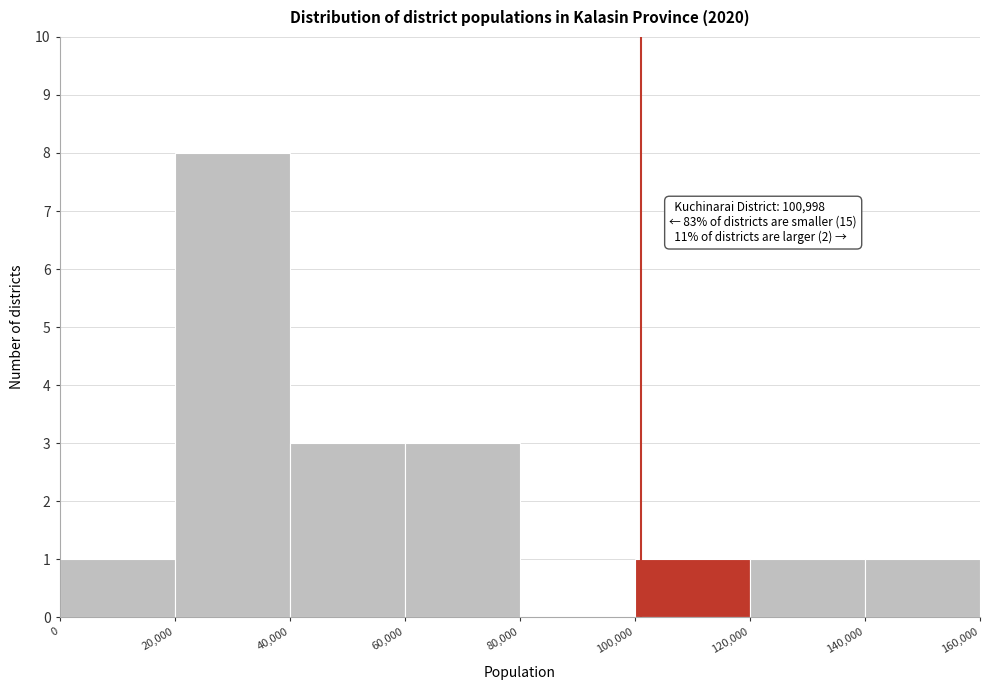

Which range on the x-axis has the tallest bar?

20,000 to 40,000